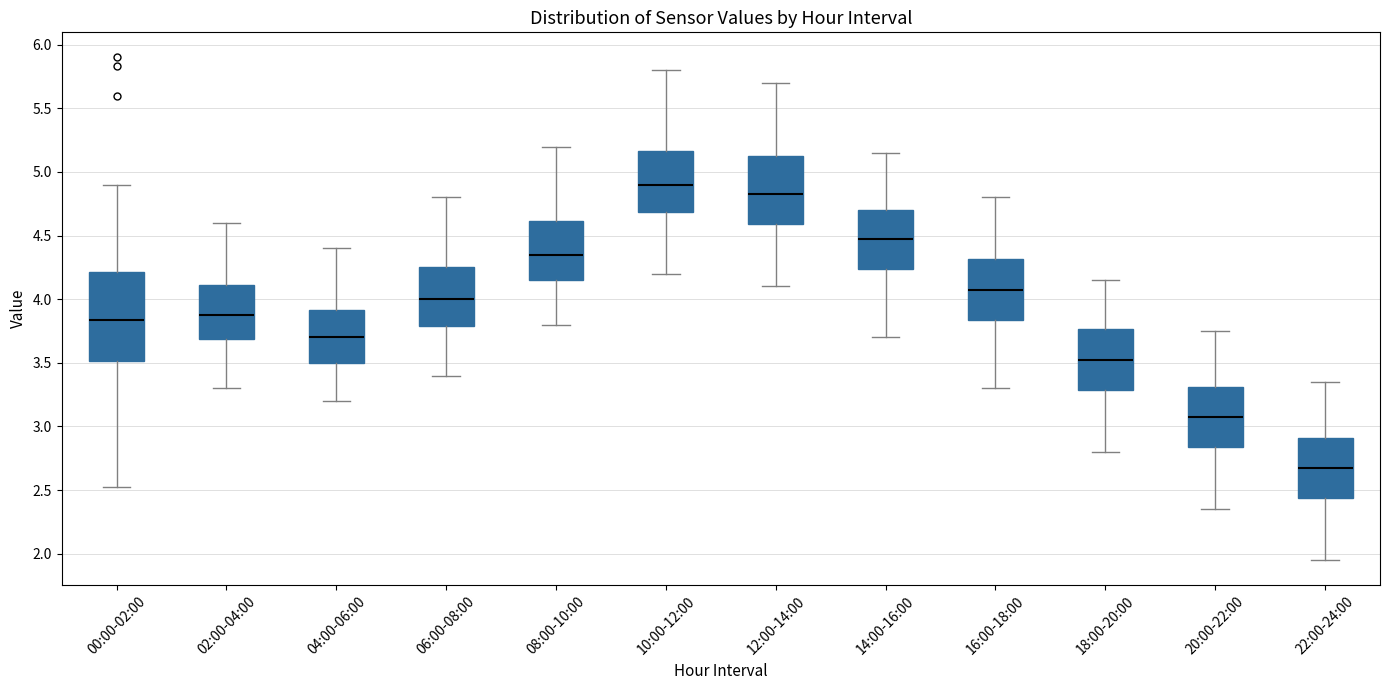

Which box's median line is the highest?

10:00-12:00